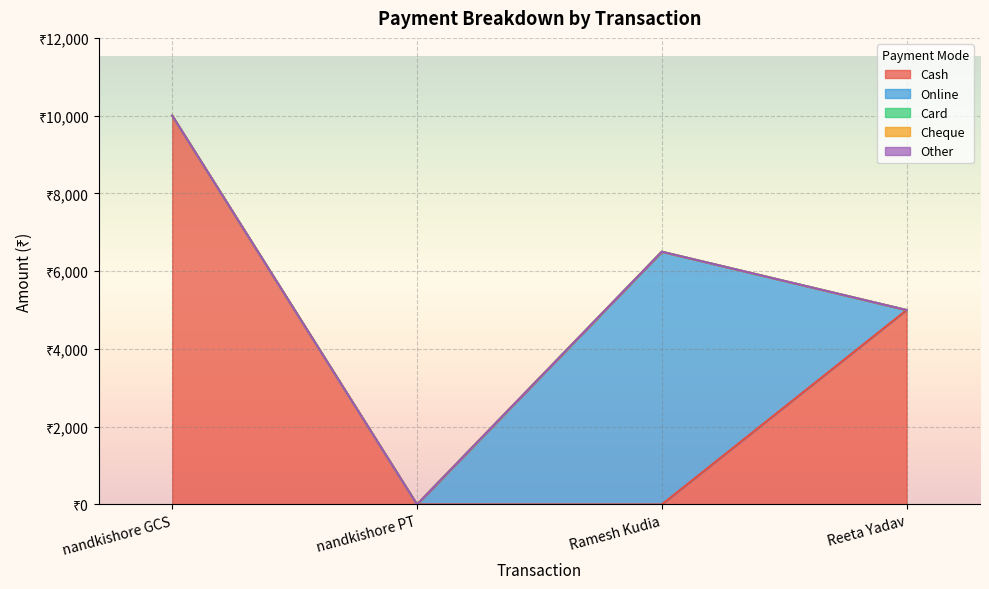

Does the chart display data point markers on the line(s)?

No